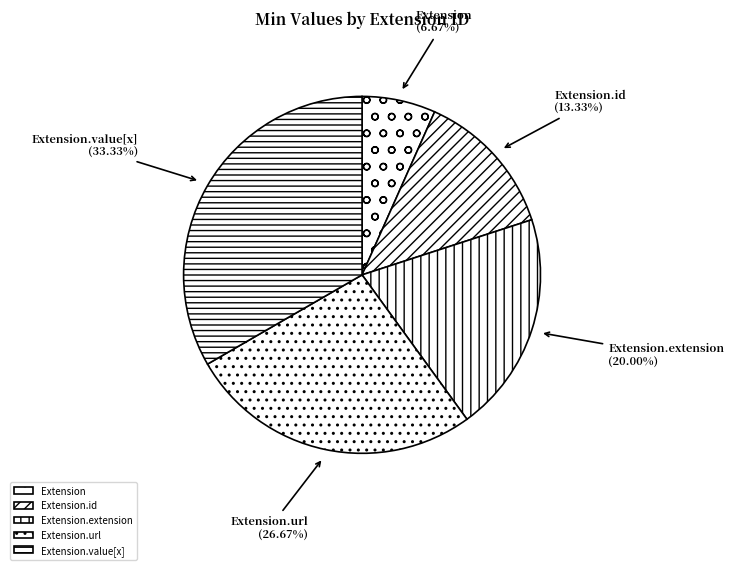

Between Extension.value[x] and Extension.extension, which is larger?

Extension.value[x]